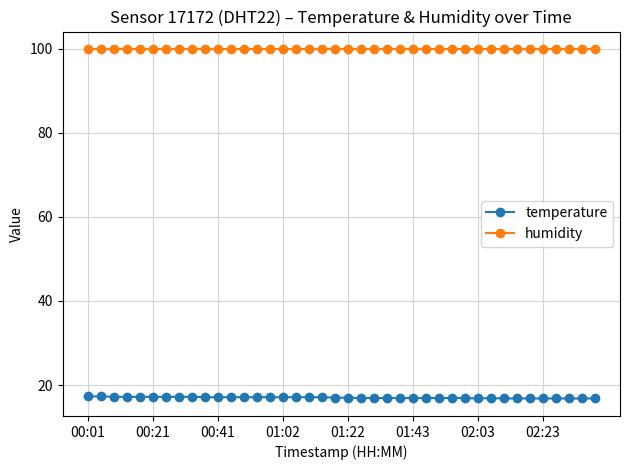

What is the value of the humidity point at the 27th from the left?

99.9